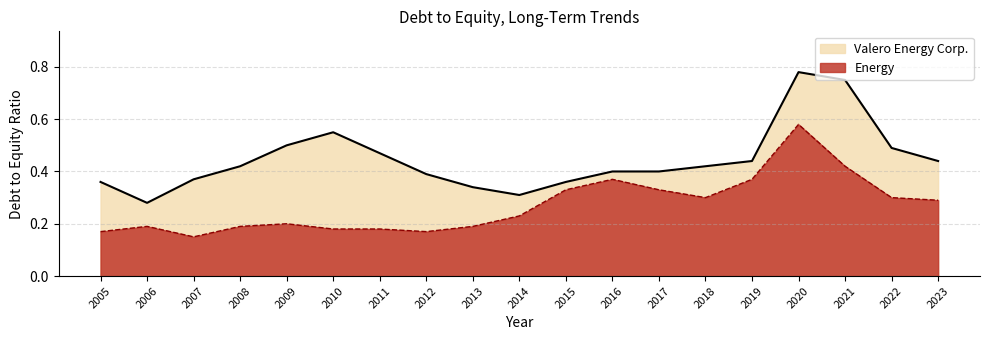

Rank the categories by Energy value from lowest to highest.

2007, 2005, 2012, 2010, 2011, 2006, 2008, 2013, 2009, 2014, 2023, 2018, 2022, 2015, 2017, 2016, 2019, 2021, 2020